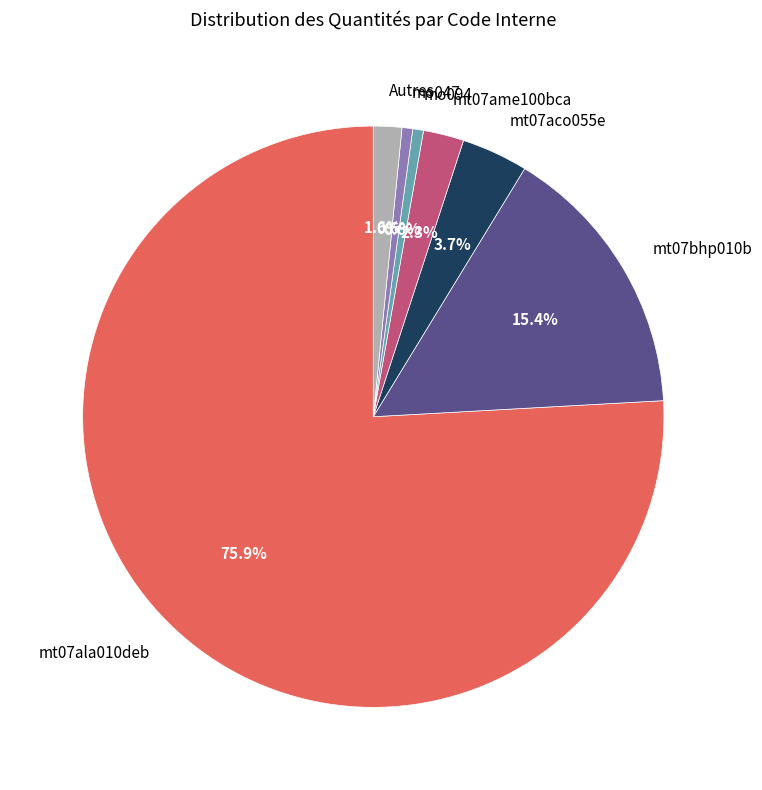

Does any single category account for the majority?

Yes